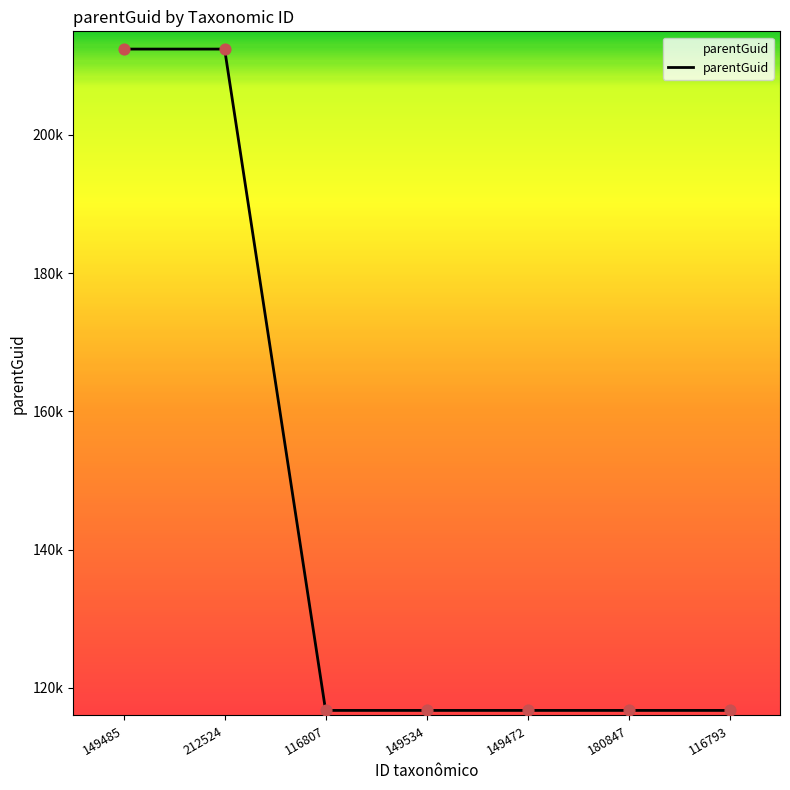

Approximately how many times larger is the value at 116807 compared to 116793?

1.0